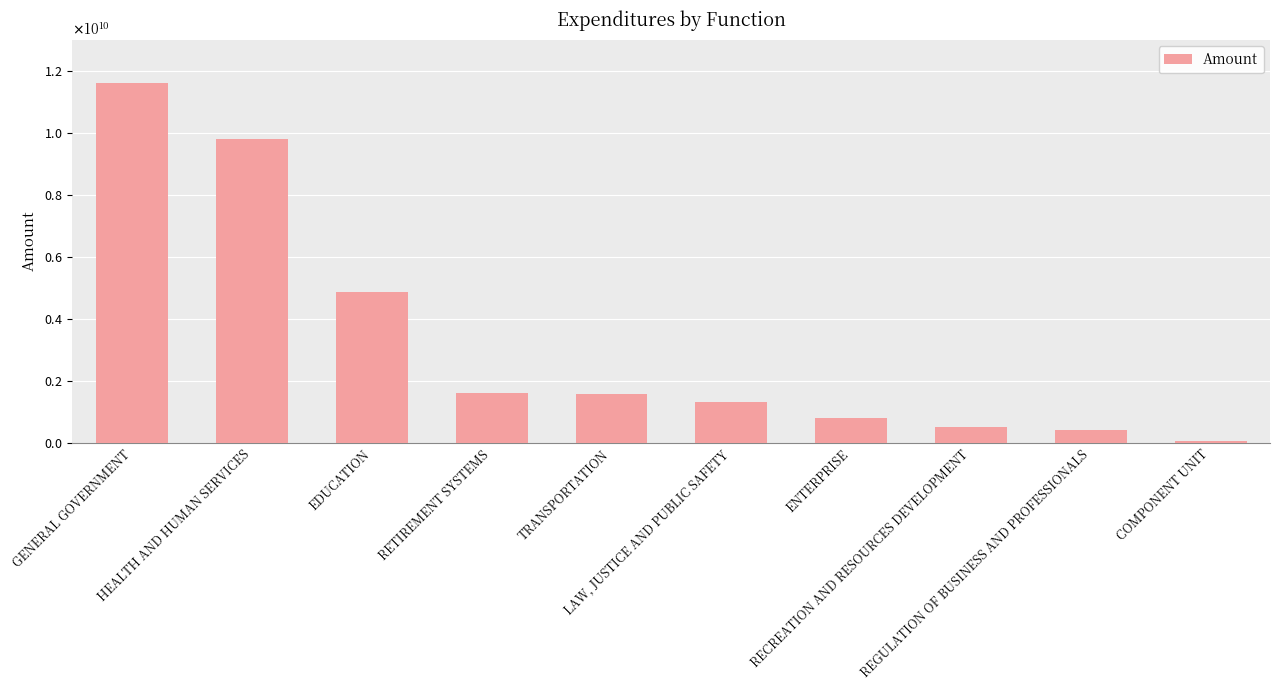

List the labels in order of value, smallest first.

COMPONENT UNIT, REGULATION OF BUSINESS AND PROFESSIONALS, RECREATION AND RESOURCES DEVELOPMENT, ENTERPRISE, LAW, JUSTICE AND PUBLIC SAFETY, TRANSPORTATION, RETIREMENT SYSTEMS, EDUCATION, HEALTH AND HUMAN SERVICES, GENERAL GOVERNMENT